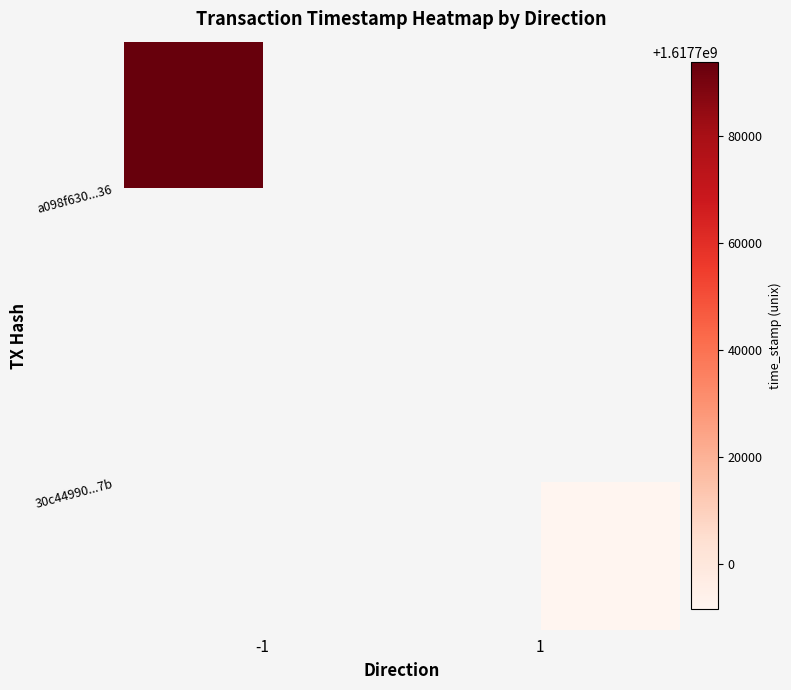

Which has a higher value, 1 or -1?

-1